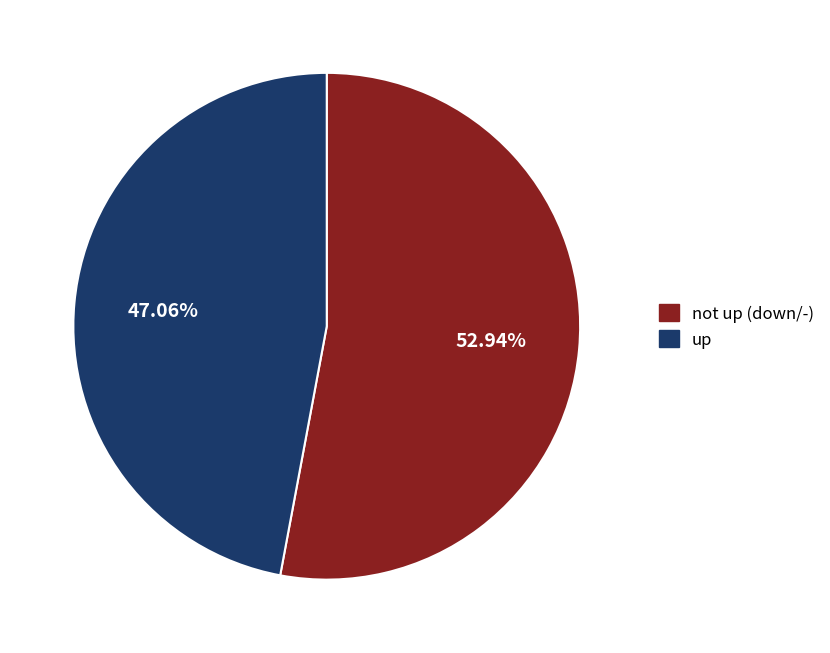

Which category has the biggest portion of the pie?

not up (down/-)